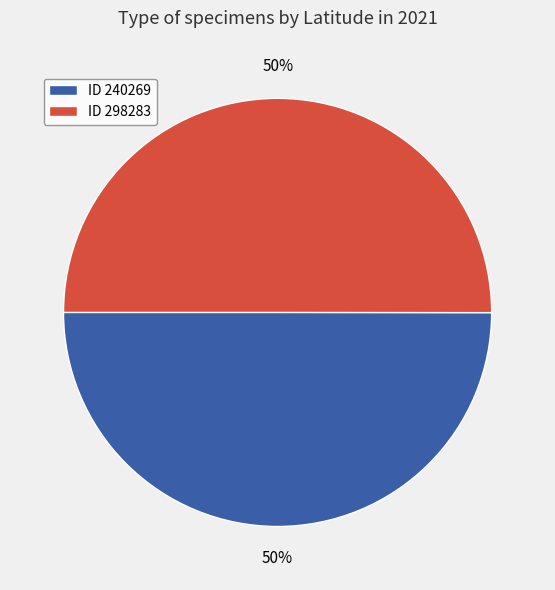

To the nearest percent, what is the average slice percentage?

50%